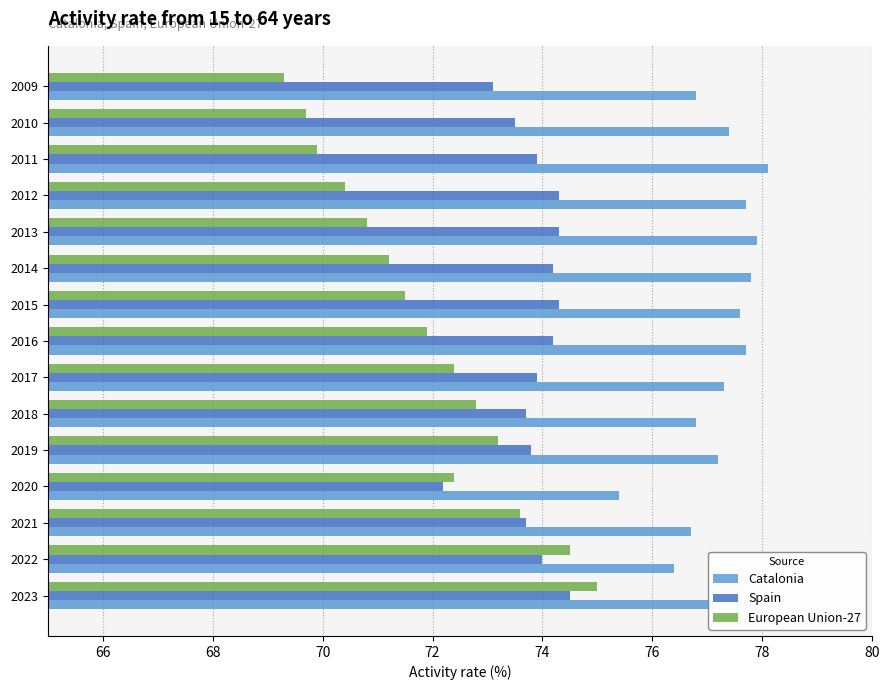

Between 2014 and 2010, which series saw the biggest shift?

European Union-27